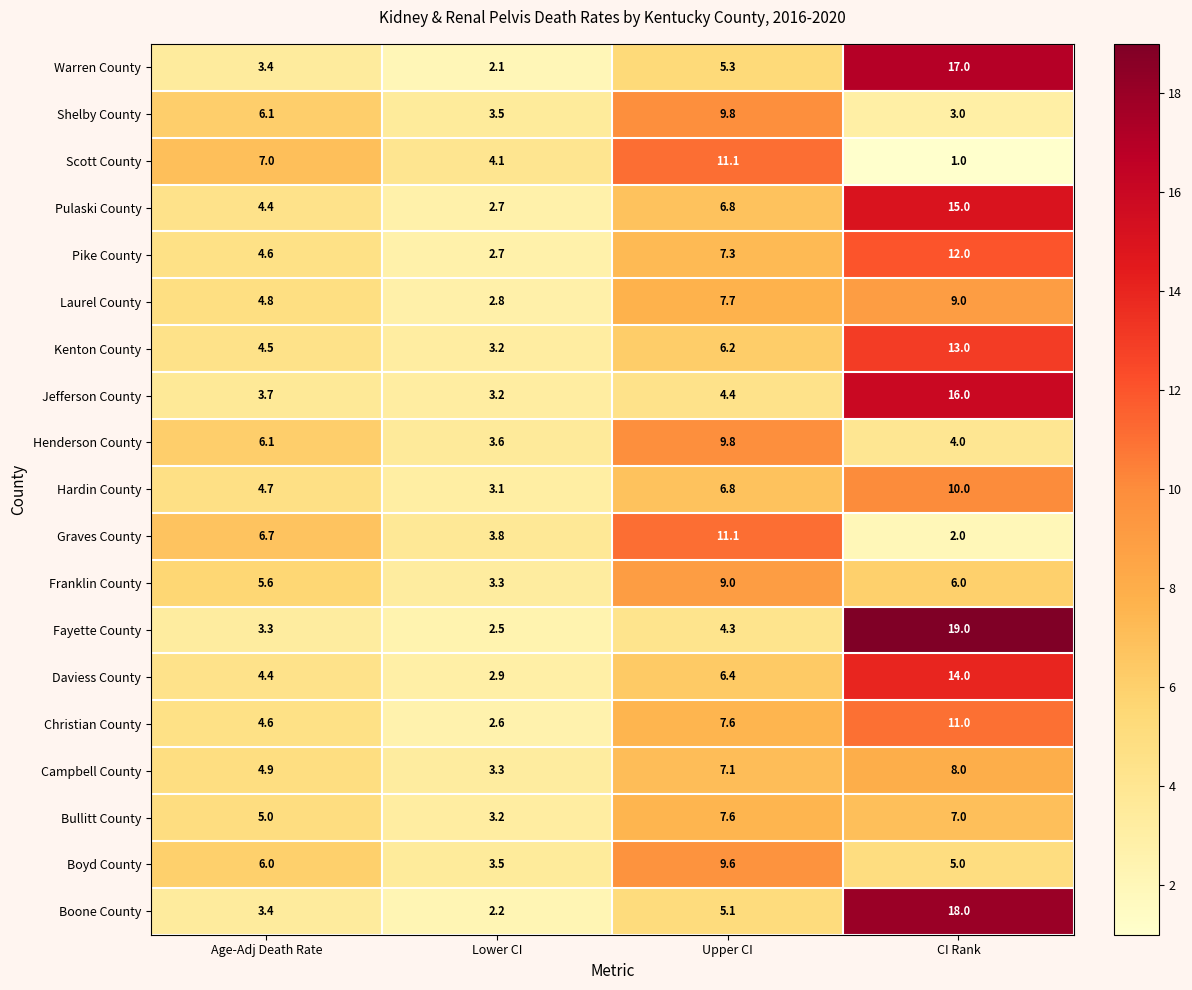

Rank the series at CI Rank from lowest to highest value.

Scott County, Graves County, Shelby County, Henderson County, Boyd County, Franklin County, Bullitt County, Campbell County, Laurel County, Hardin County, Christian County, Pike County, Kenton County, Daviess County, Pulaski County, Jefferson County, Warren County, Boone County, Fayette County